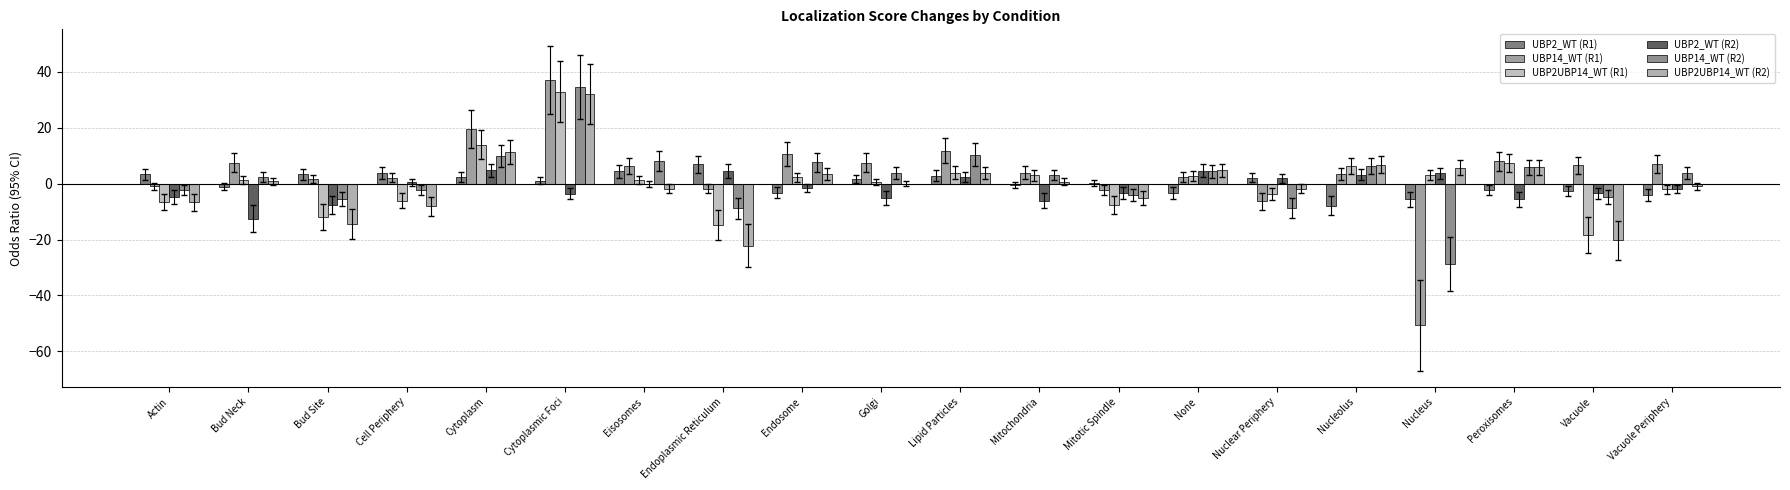

Which series has the largest total across all categories?

UBP14_WT (R1)